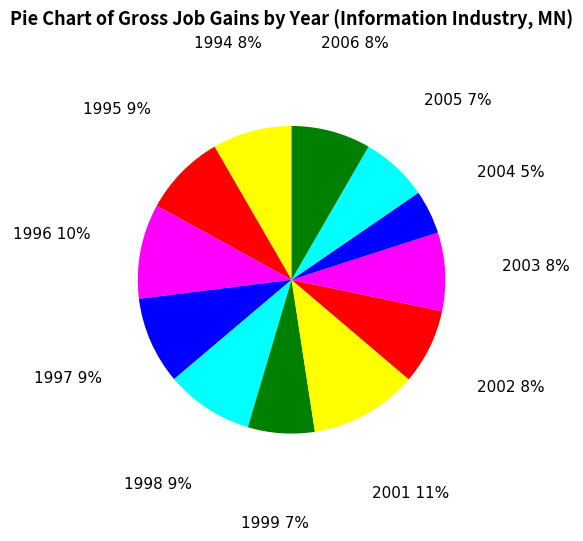

What is the ratio of the value at 1996 to the value at 2003?

1.2